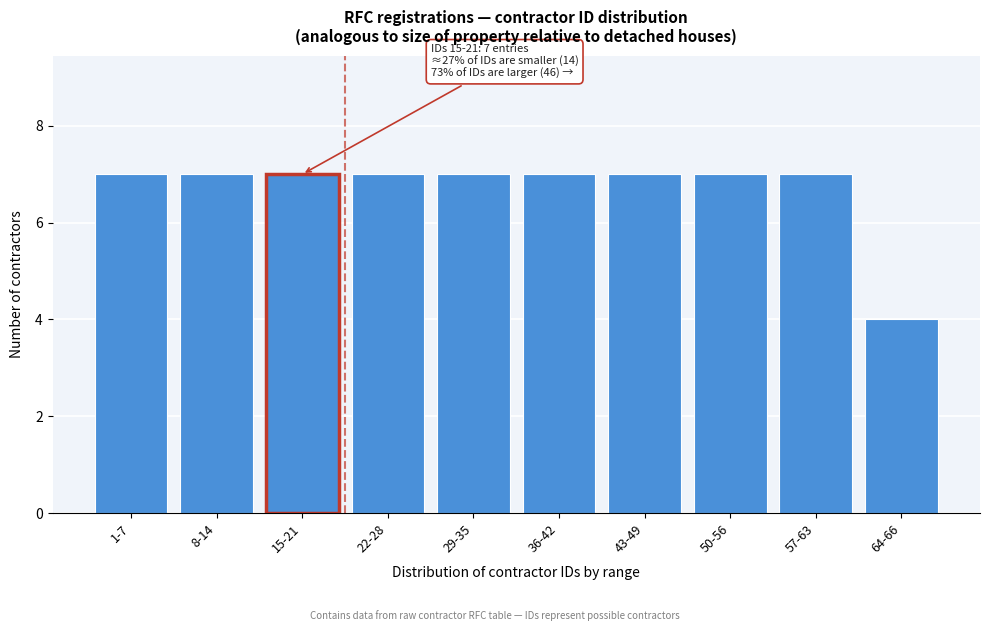

Reading left to right, list all the values displayed in this chart.

1-7=7	8-14=7	15-21=7	22-28=7	29-35=7	36-42=7	43-49=7	50-56=7	57-63=7	64-66=4